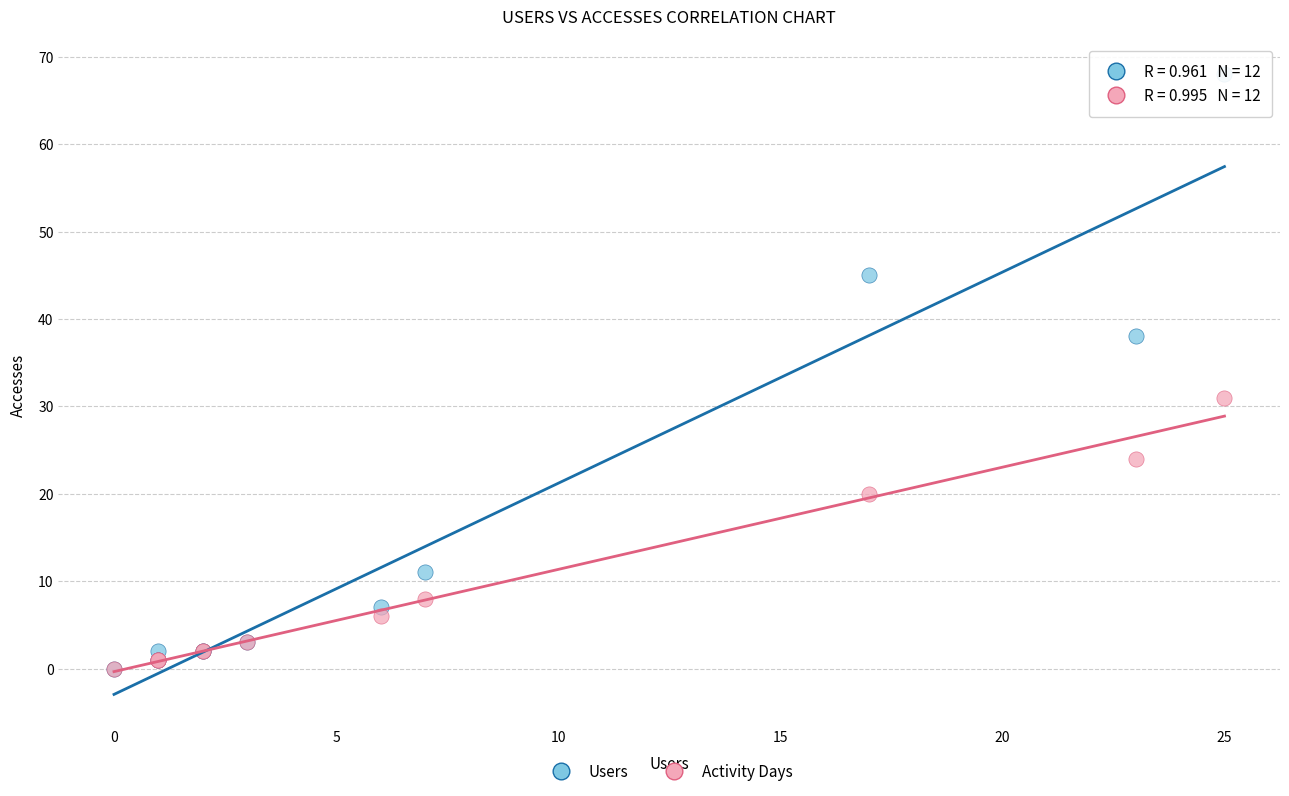

In the Users series, what Y value is closest to 34?

38